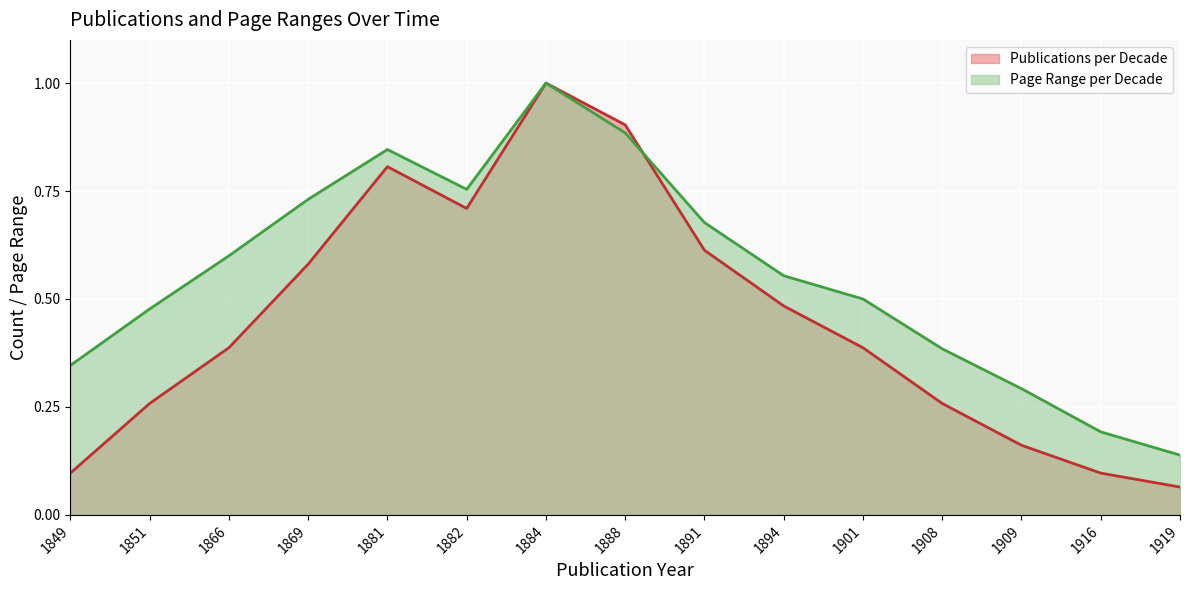

Count the Page Range per Decade values in the range 0 to 1.

15